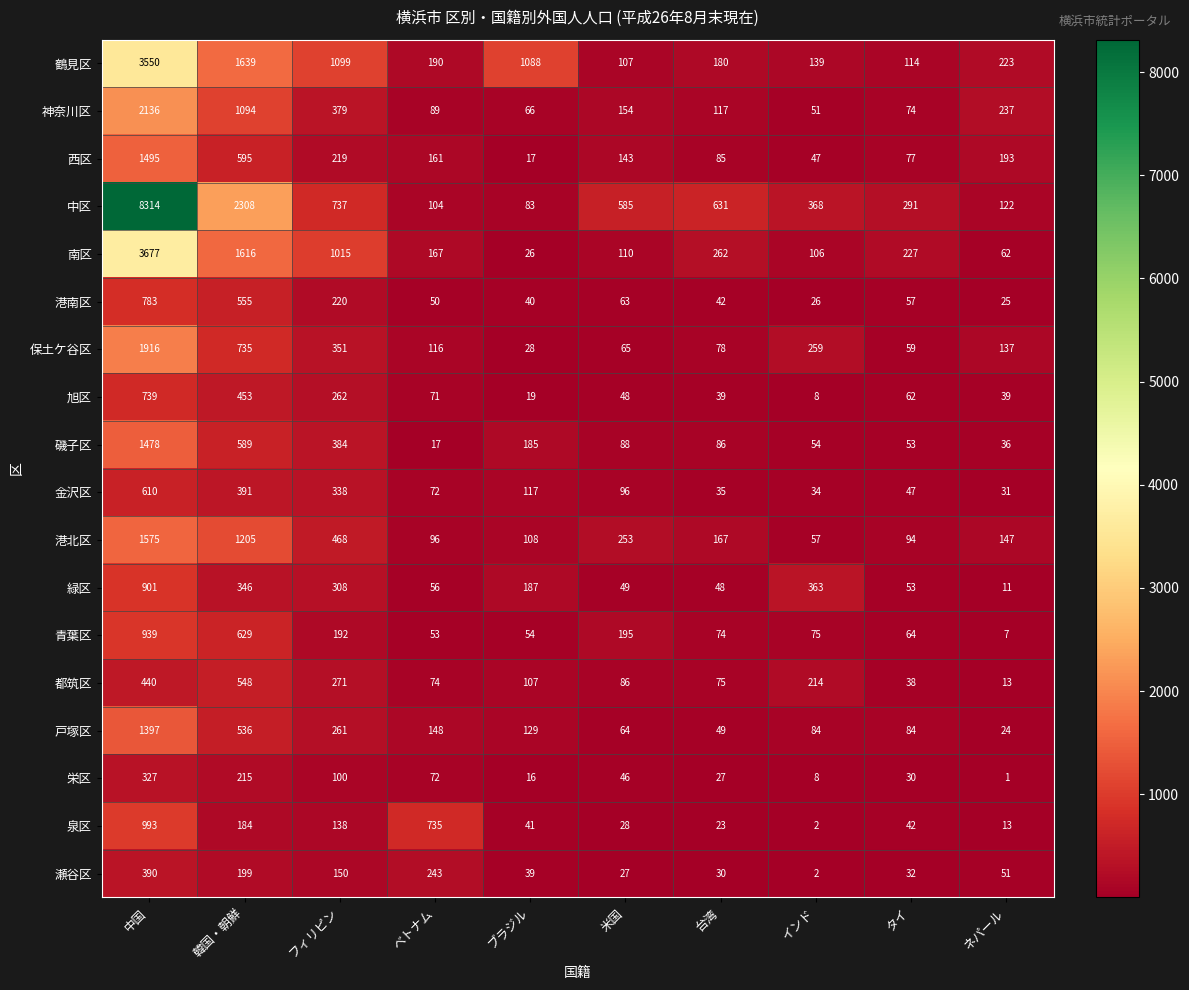

What is the approximate value of 神奈川区 at ネパール, to the nearest 100?

200